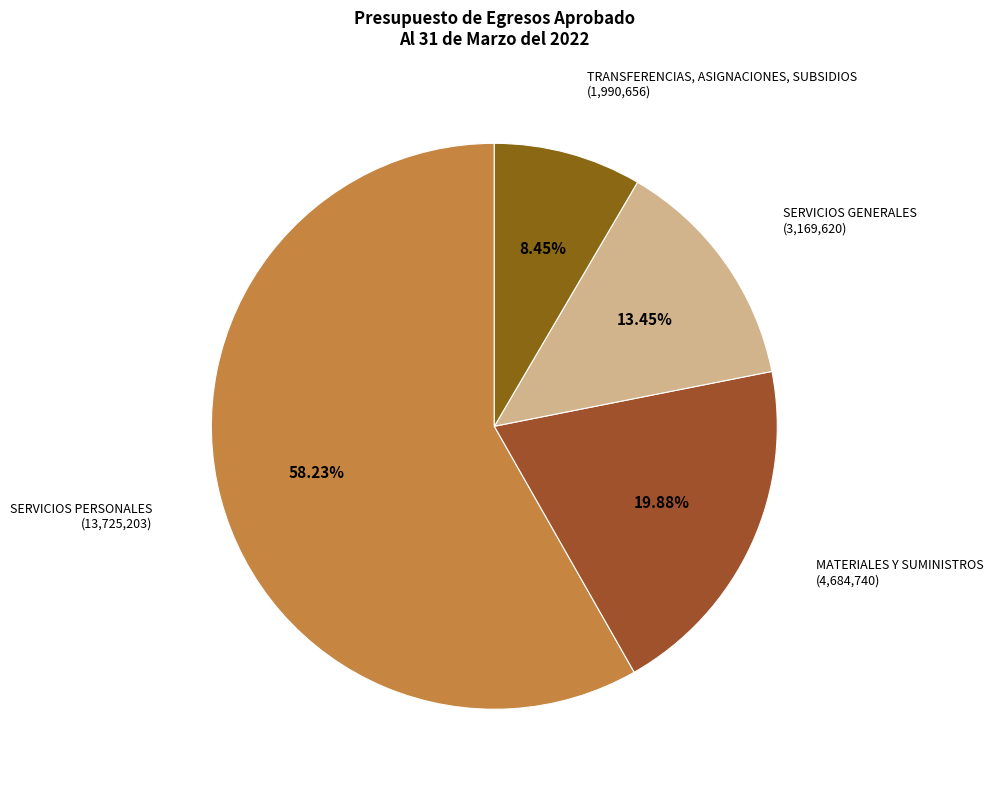

How many slices are in this pie chart?

4